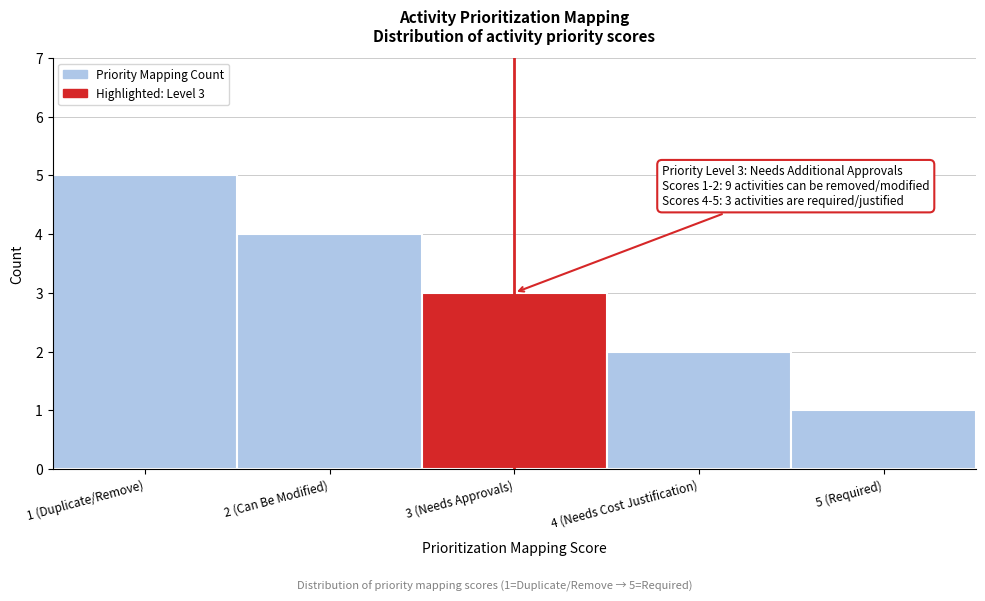

Reading left to right, what are all the values shown in this chart?

1 (Duplicate/Remove)=5	2 (Can Be Modified)=4	3 (Needs Approvals)=3	4 (Needs Cost Justification)=2	5 (Required)=1